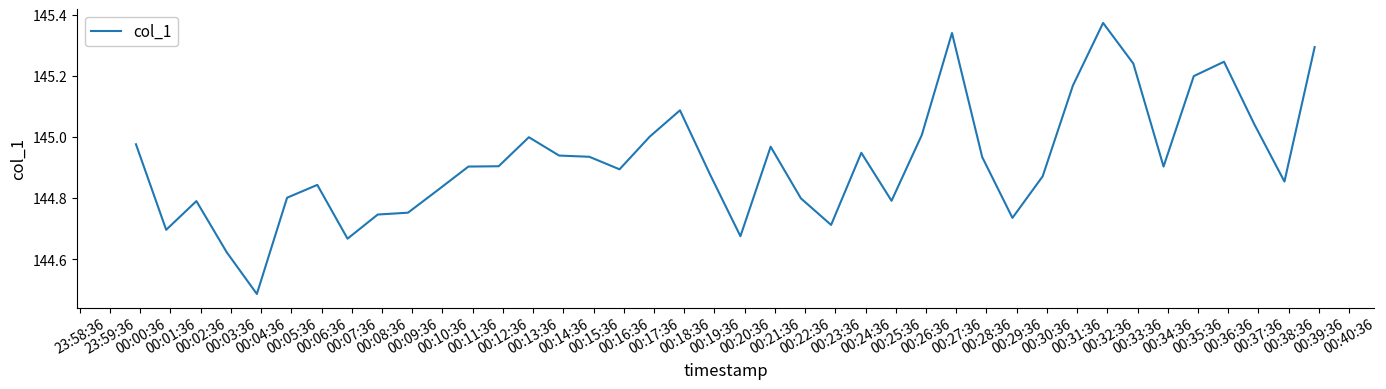

What is the difference between the maximum and minimum values?

0.9